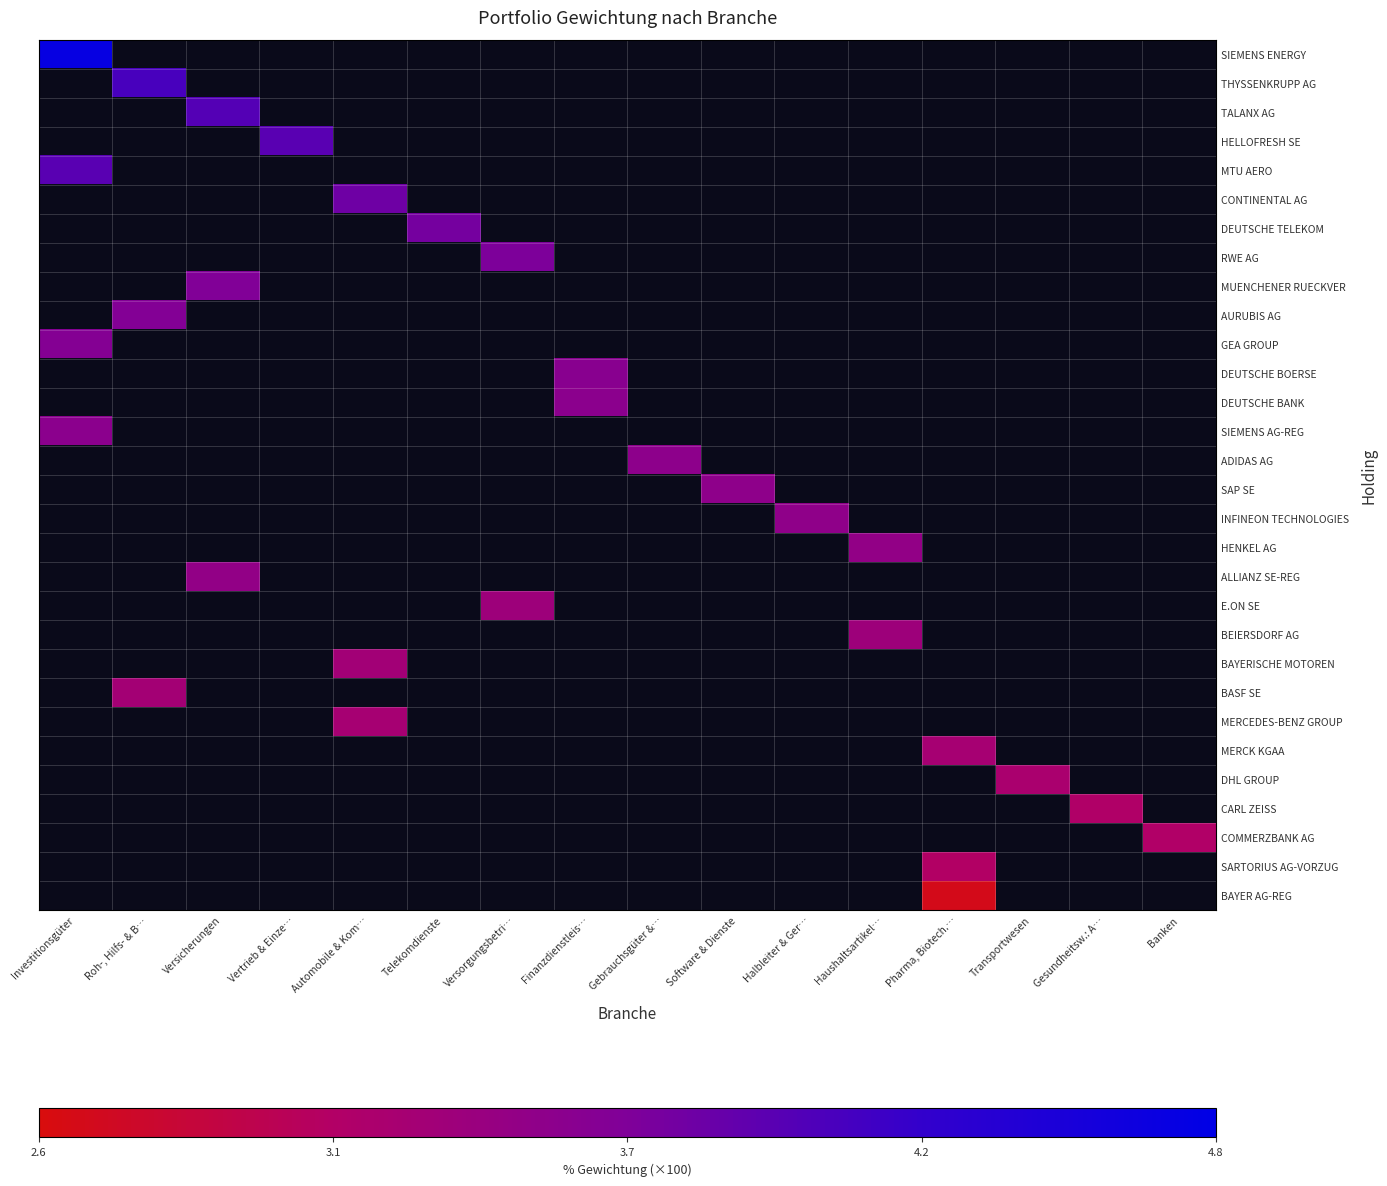

At which category does the chart reach its minimum across all series?

Pharma, Biotech.…